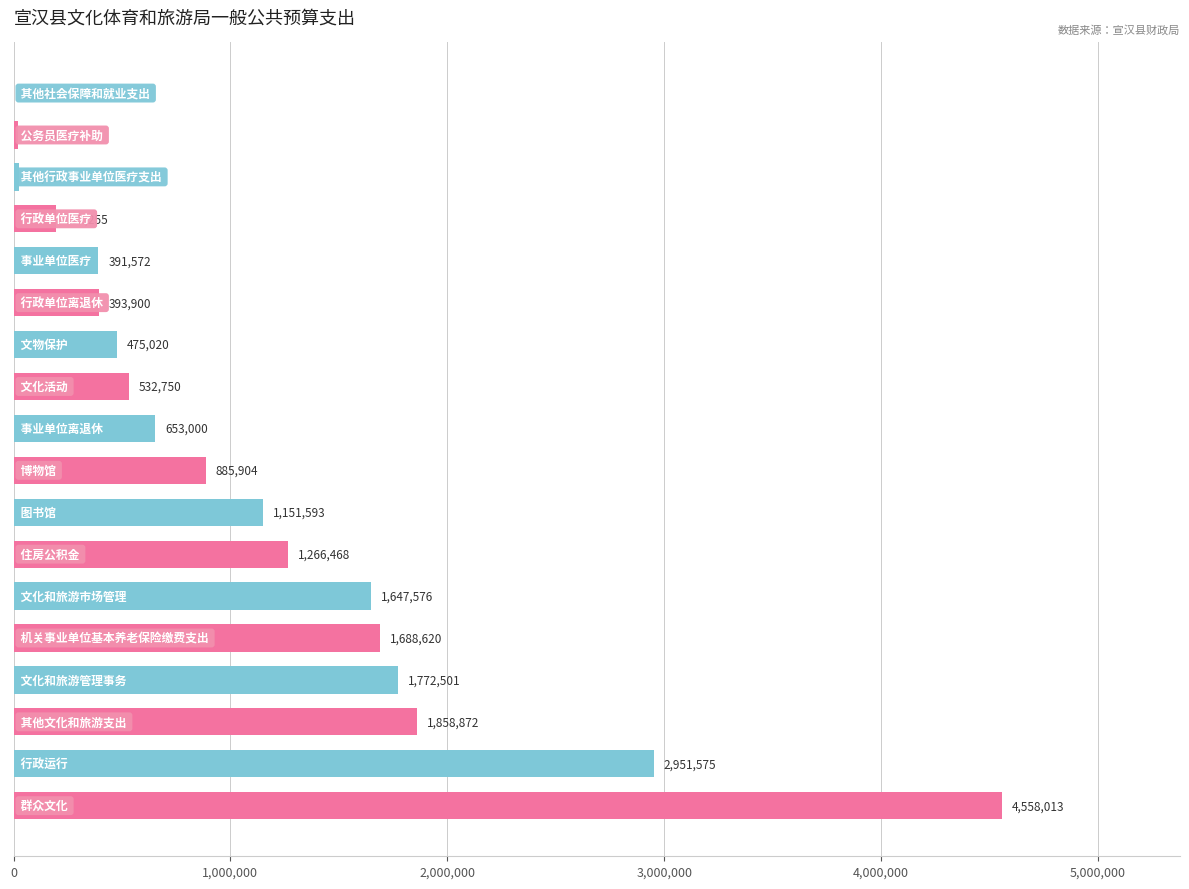

How many data points does each series have?

18